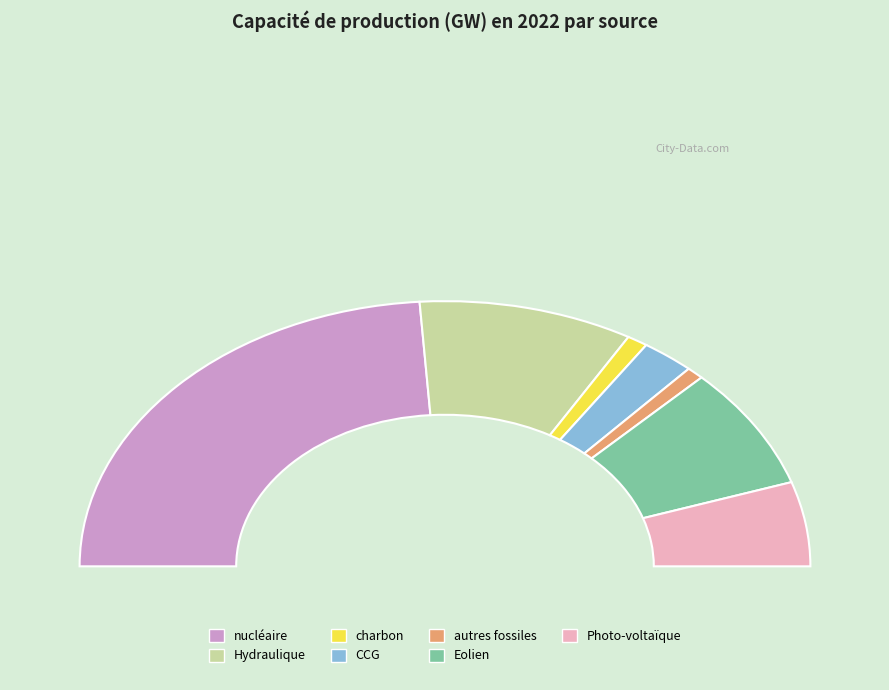

What is the change in value from nucléaire to Photo-voltaïque?

-49.4